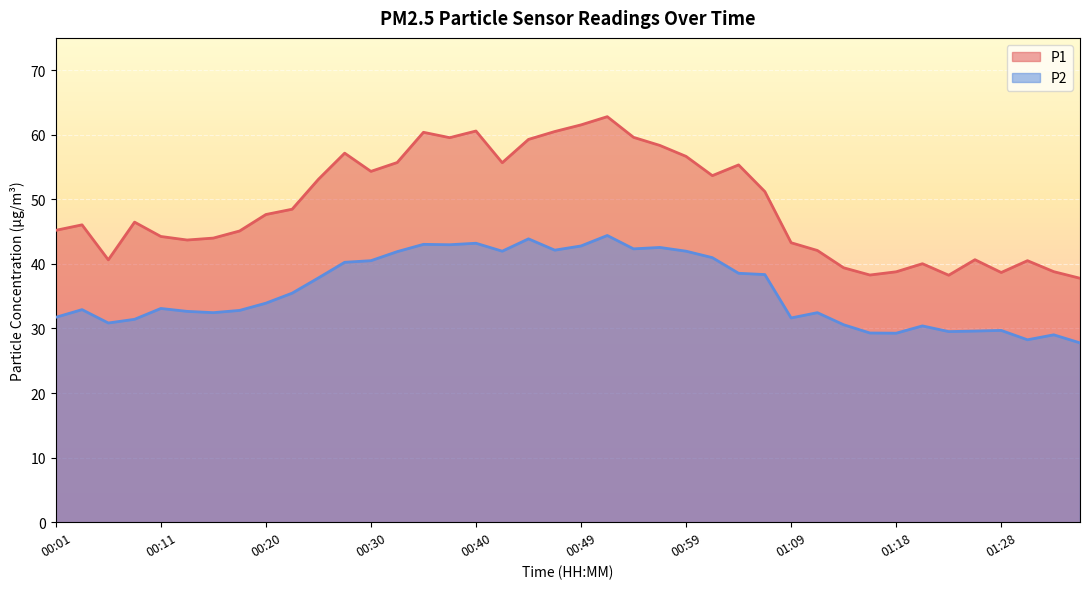

How many interior local peaks does the P1 series have?

10